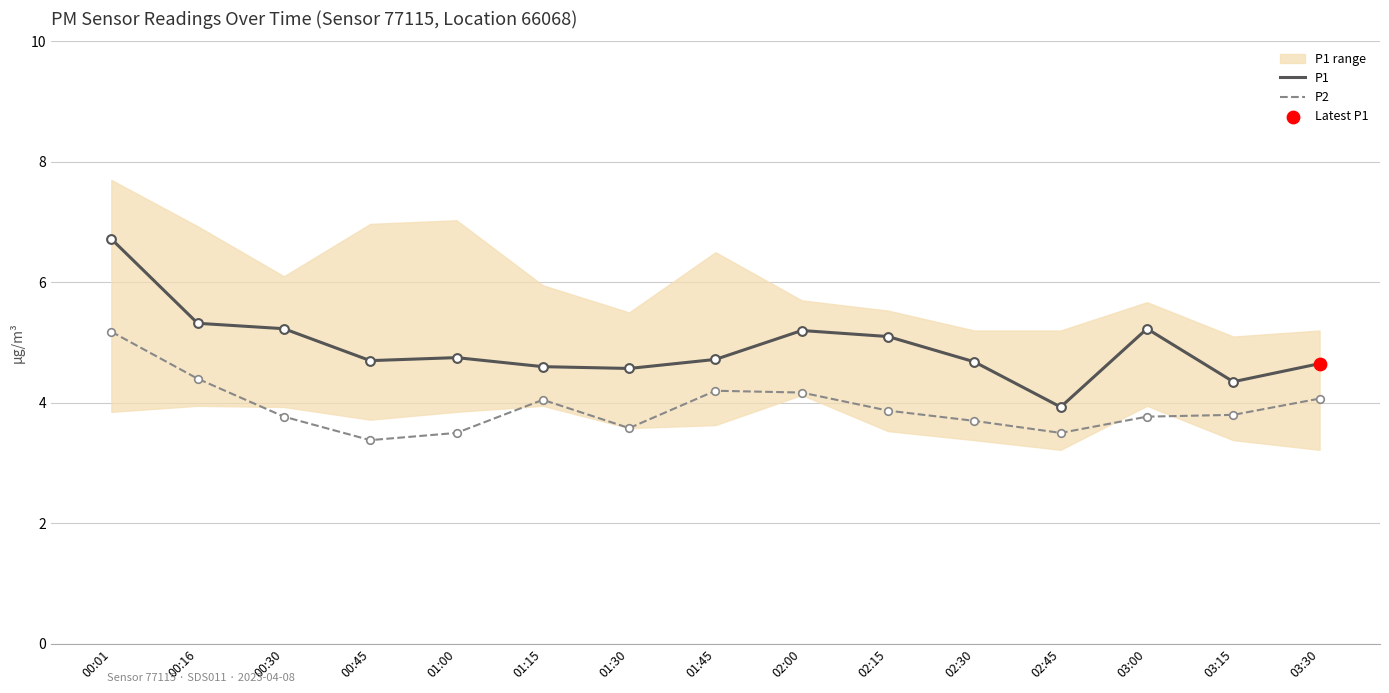

At how many categories does at least one series exceed 5?

6